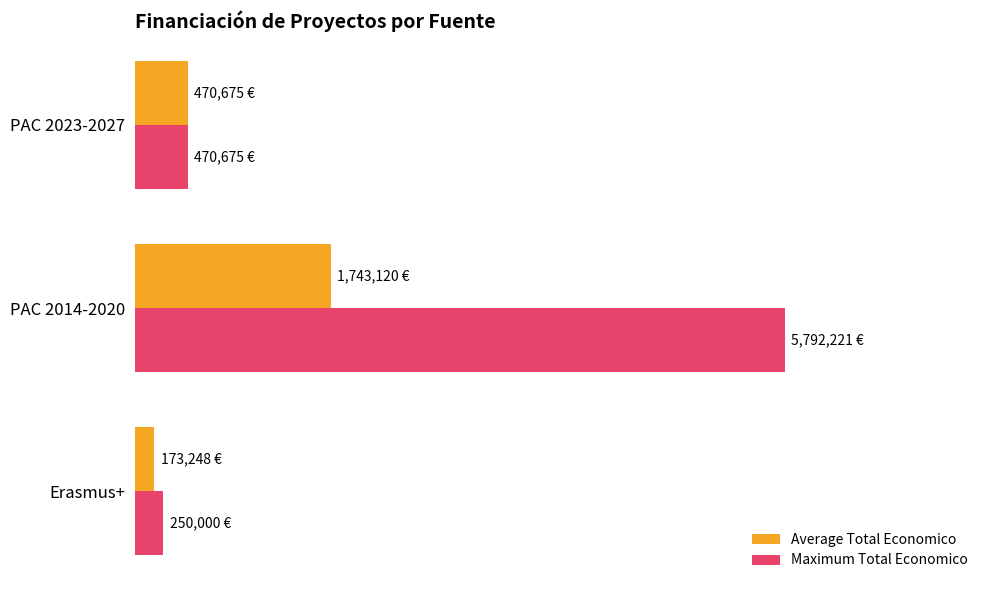

What are all the series names shown in the legend?

Average Total Economico, Maximum Total Economico